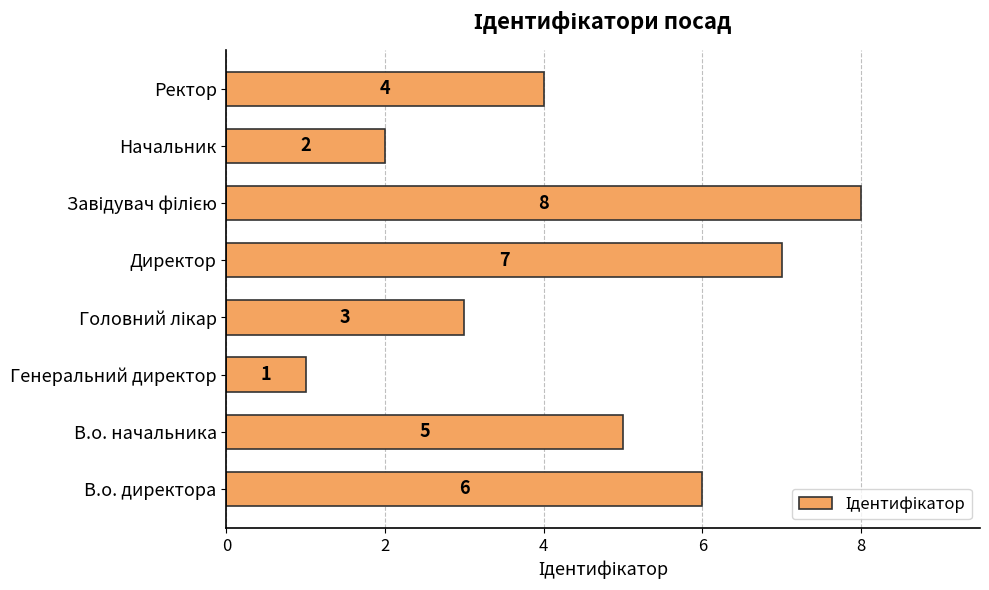

How many data points are less than 5?

4